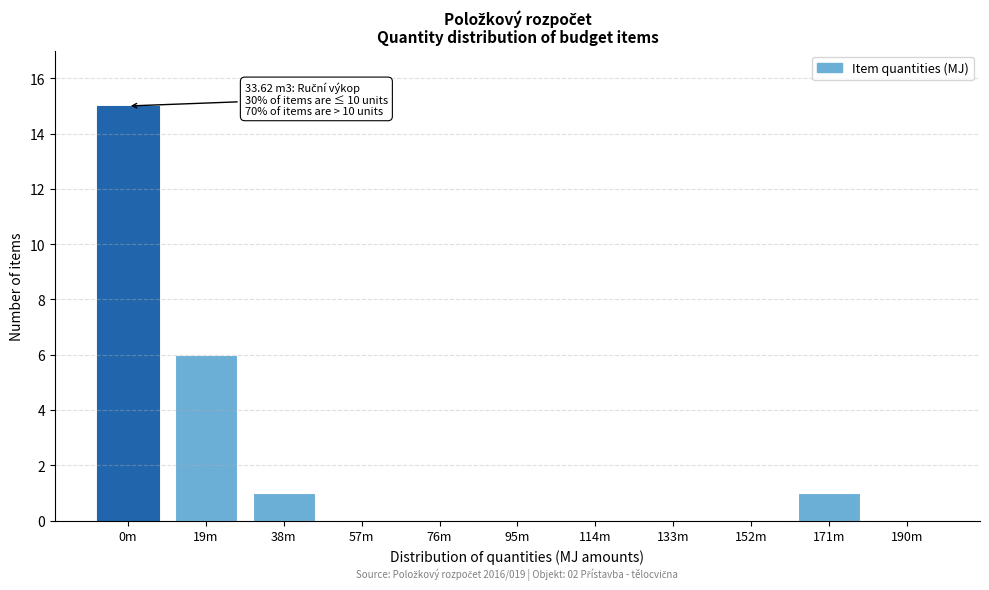

Reading right to left, what are all the values shown in this chart?

190m=0	171m=1	152m=0	133m=0	114m=0	95m=0	76m=0	57m=0	38m=1	19m=6	0m=15